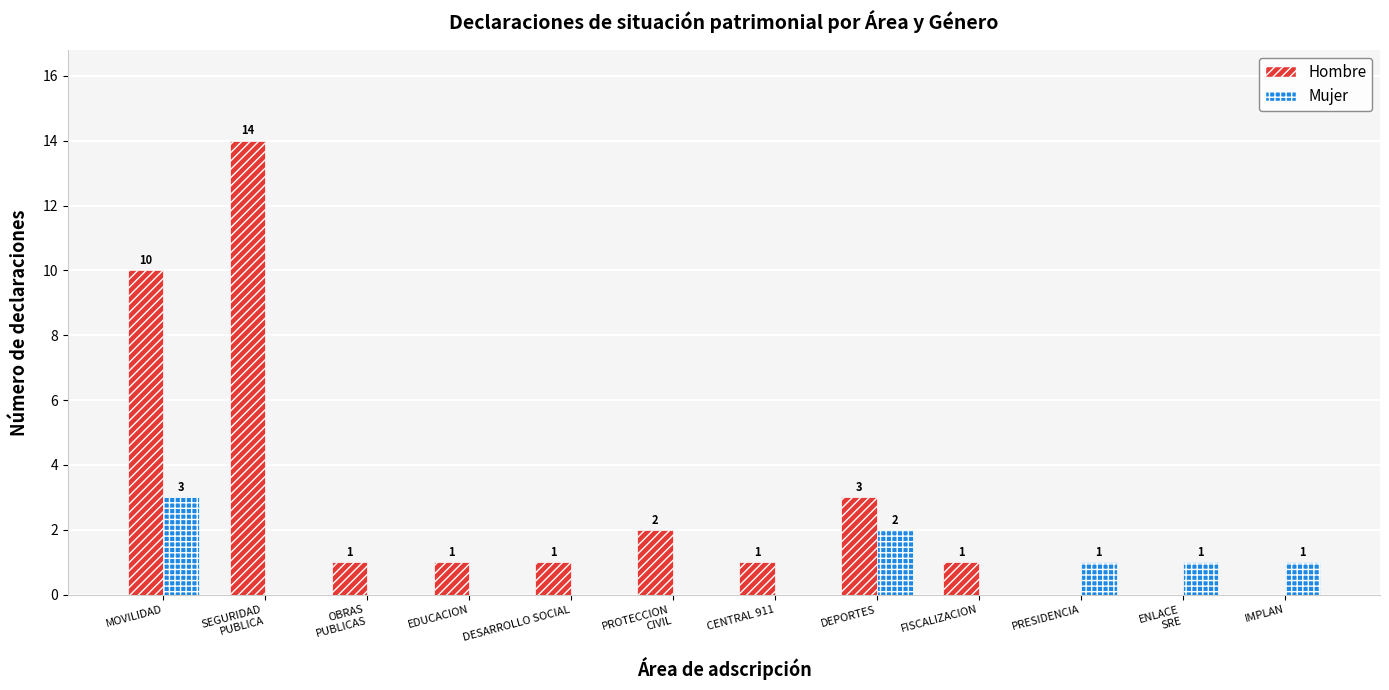

Reading left to right, list all the values displayed in this chart.

Hombre: 10	14	1	1	1	2	1	3	1	0	0	0
Mujer: 3	0	0	0	0	0	0	2	0	1	1	1